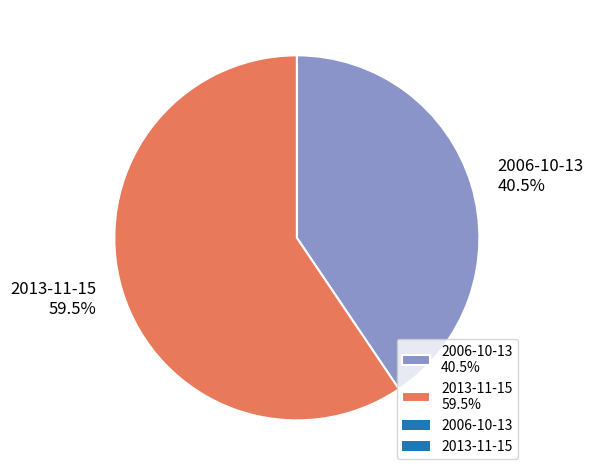

What percentage is NOT represented by 2013-11-15?

40.5%